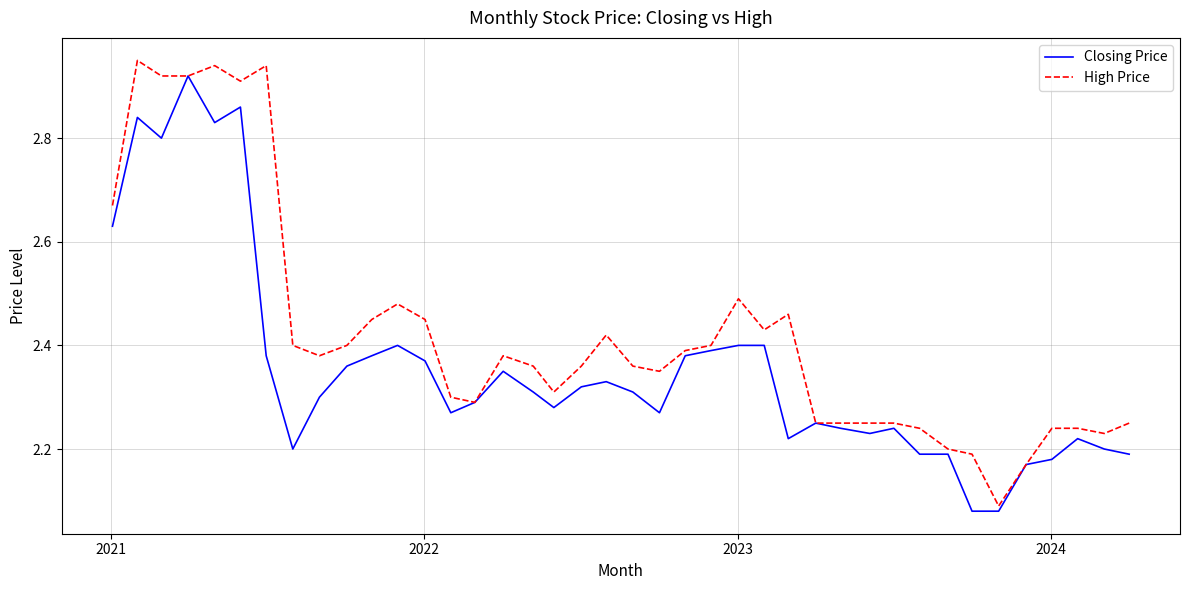

What is the difference between the maximum and minimum values in the Closing Price series?

0.8